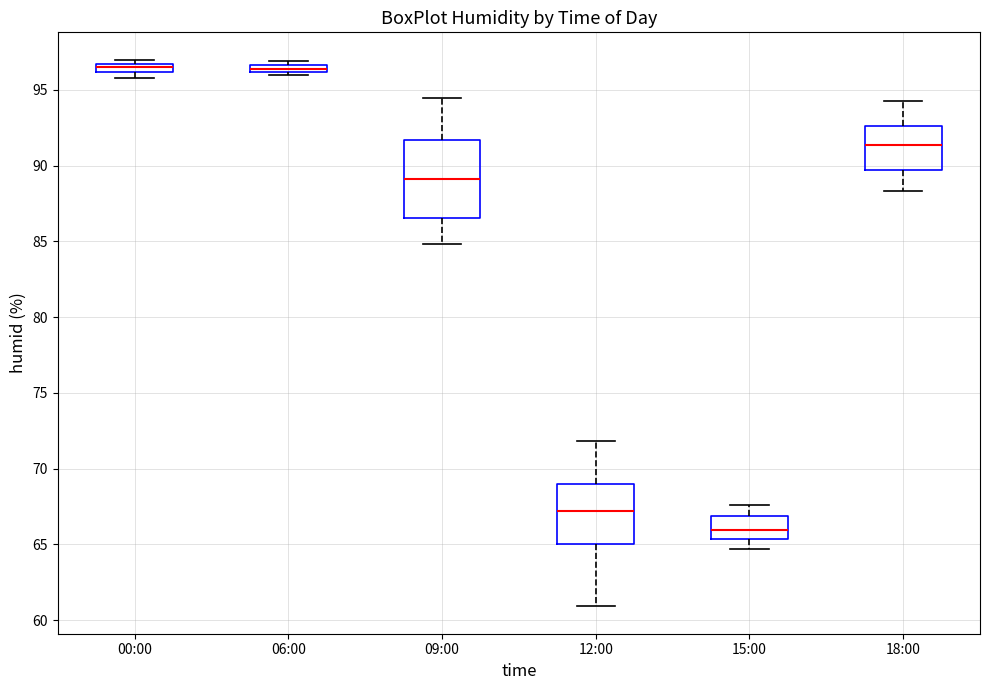

Where is the upper edge of the box for 00:00 on the y-axis? The values are not printed on the chart, so give them approximately, as read against the axis.

96.5